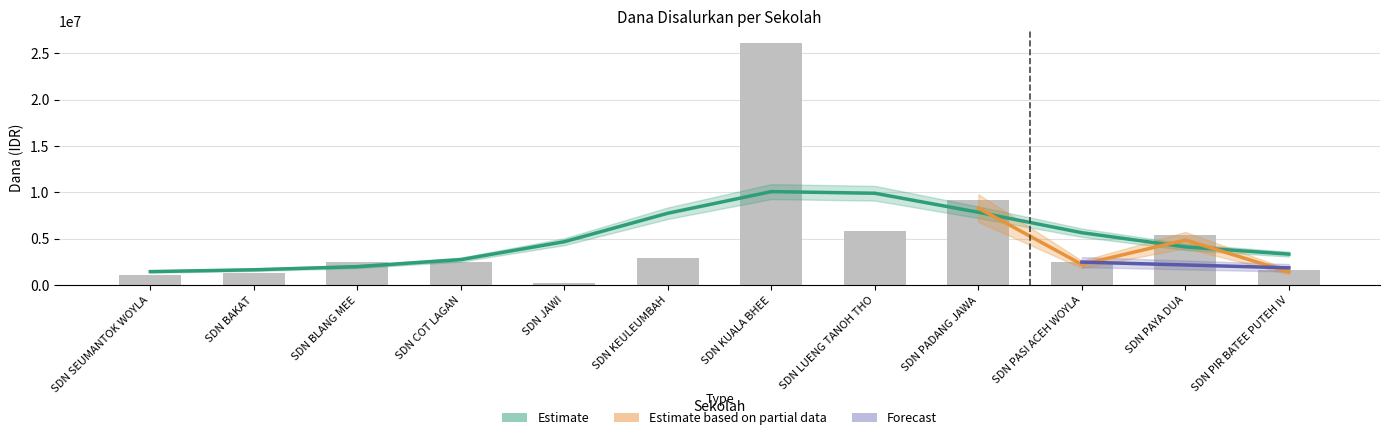

Which series has the largest range (max minus min)?

Dana Disalurkan